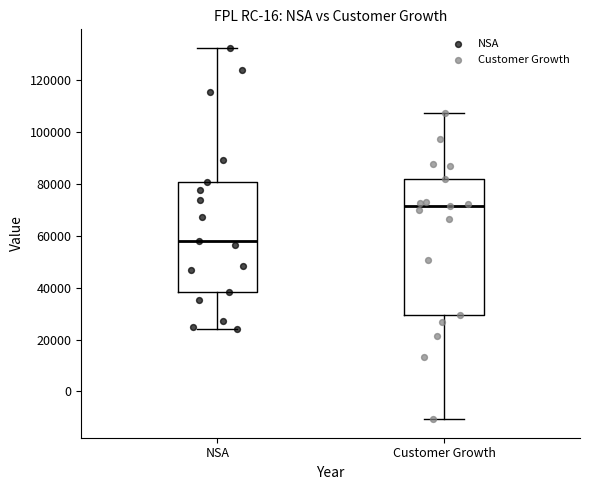

Which box is the tallest, from its lower edge to its upper edge?

Customer Growth